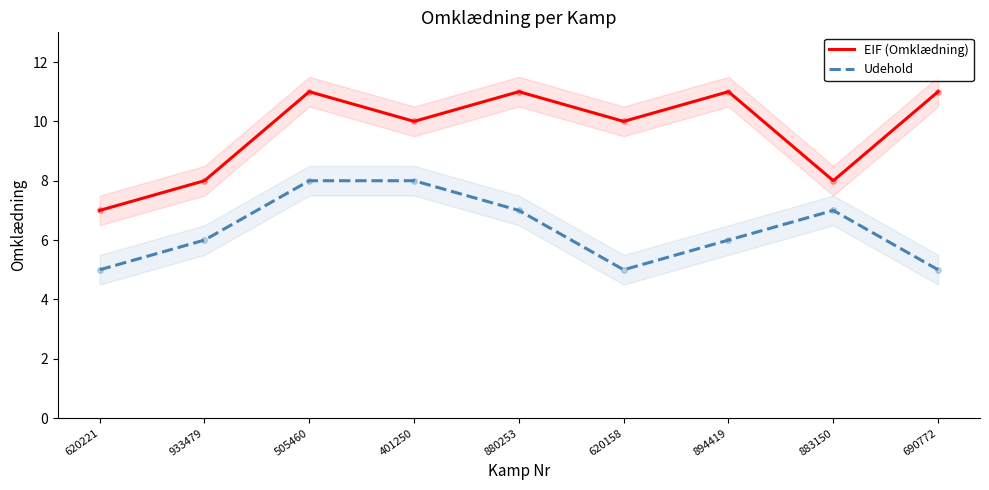

Where is the first local maximum for Udehold?

883150